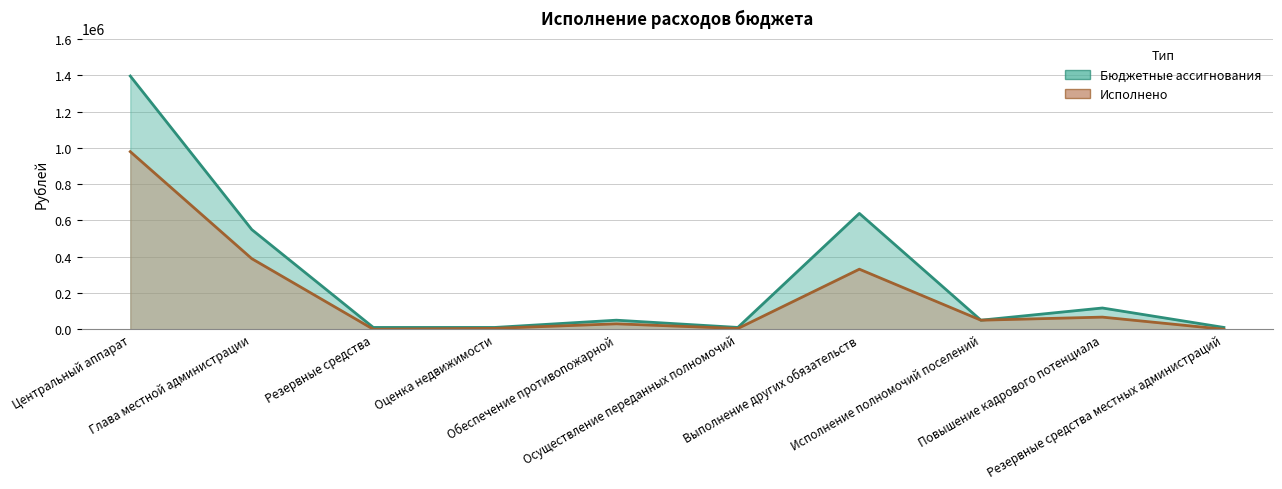

What is the difference between the maximum and second lowest values in the Исполнено series?

979489.2